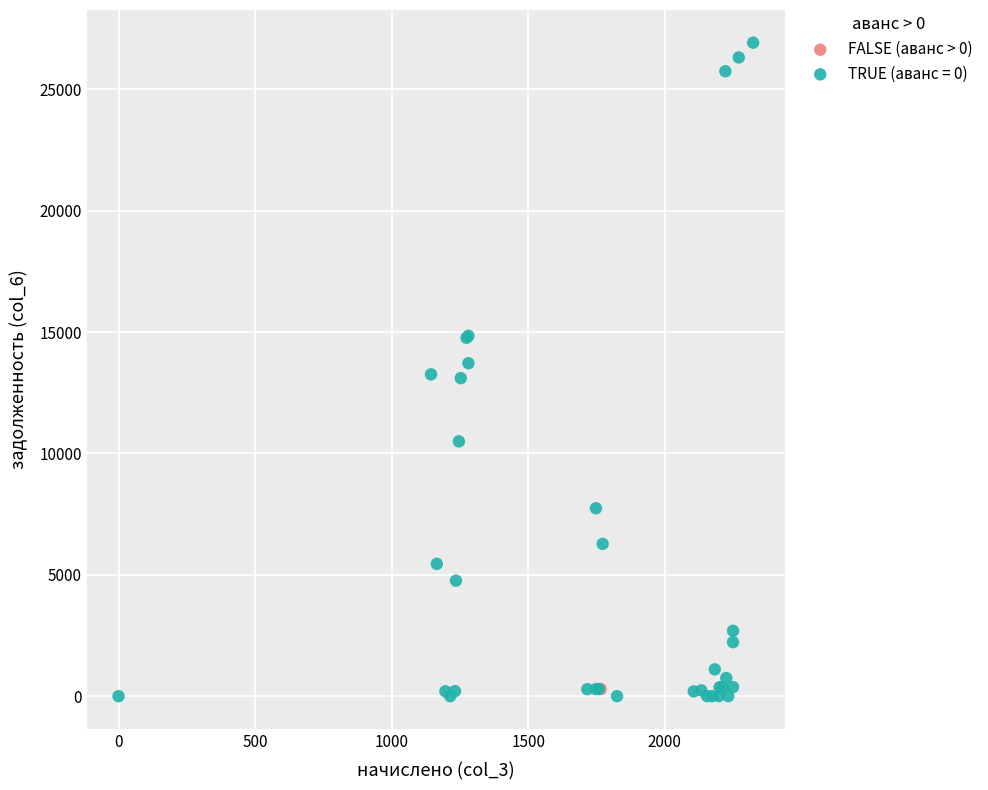

Which series contains the lowest Y value?

TRUE (аванс = 0)